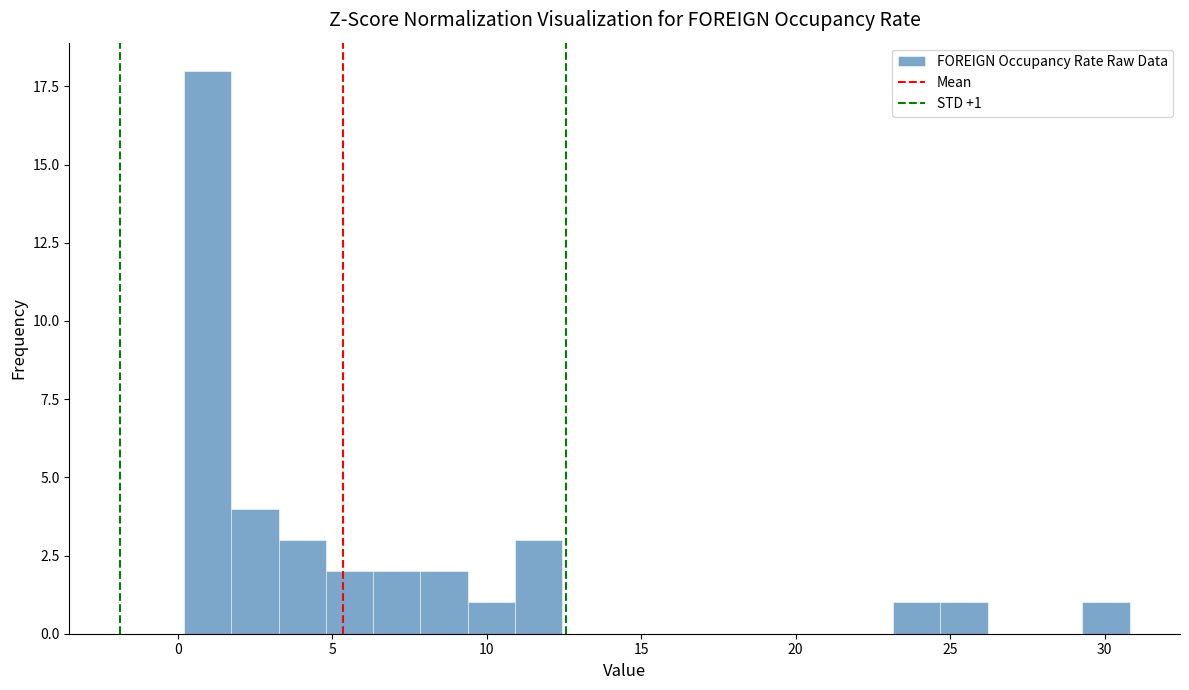

Read against the x-axis, roughly where is the centre of the tallest bar?

1.0